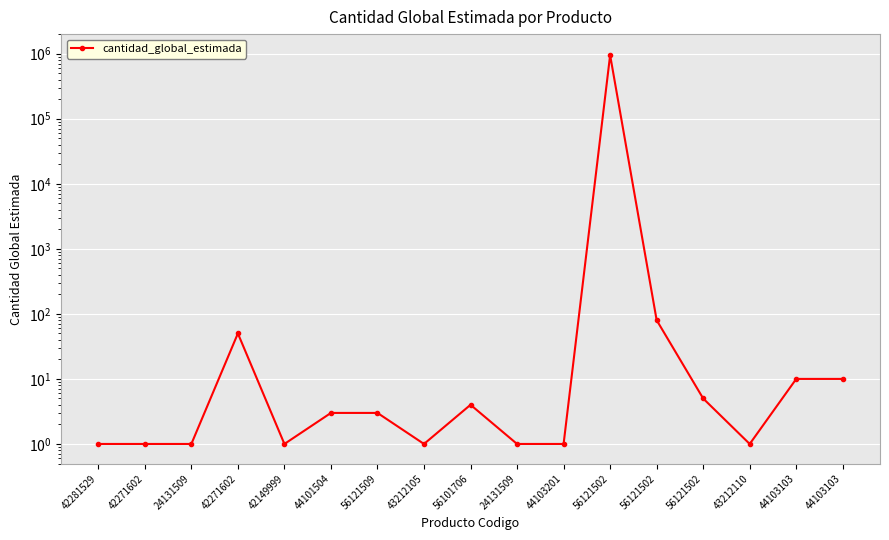

Is it true that the value at 44103103 is 10?

True